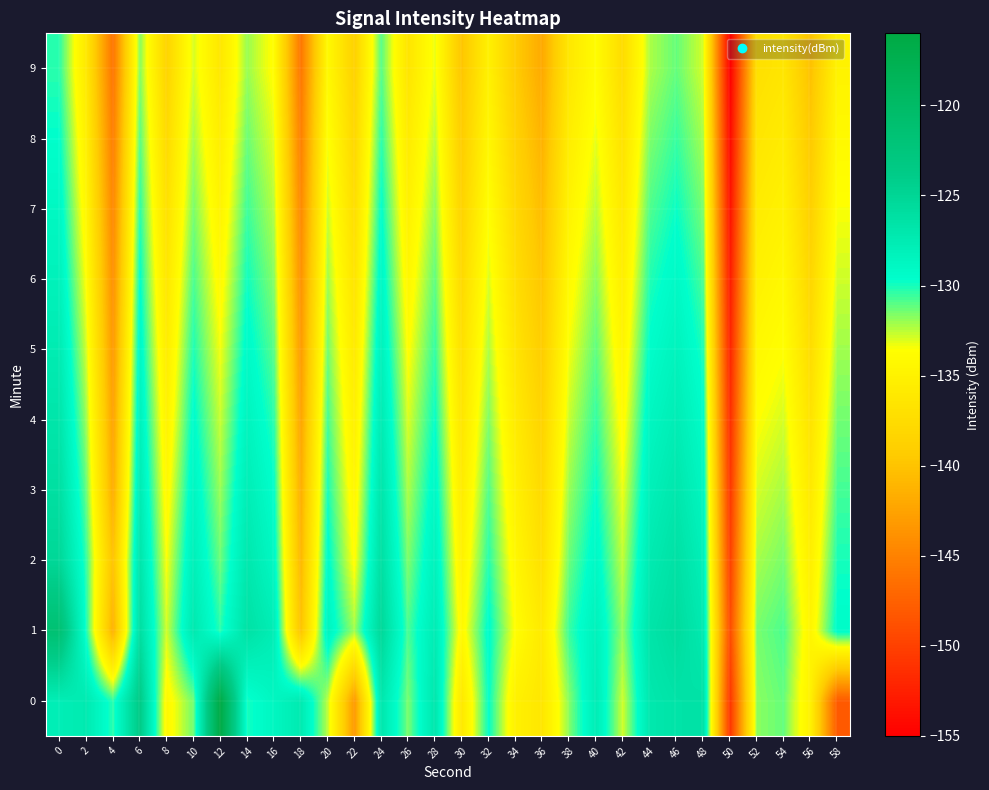

What is the total value across all series at 20?

-1315.0